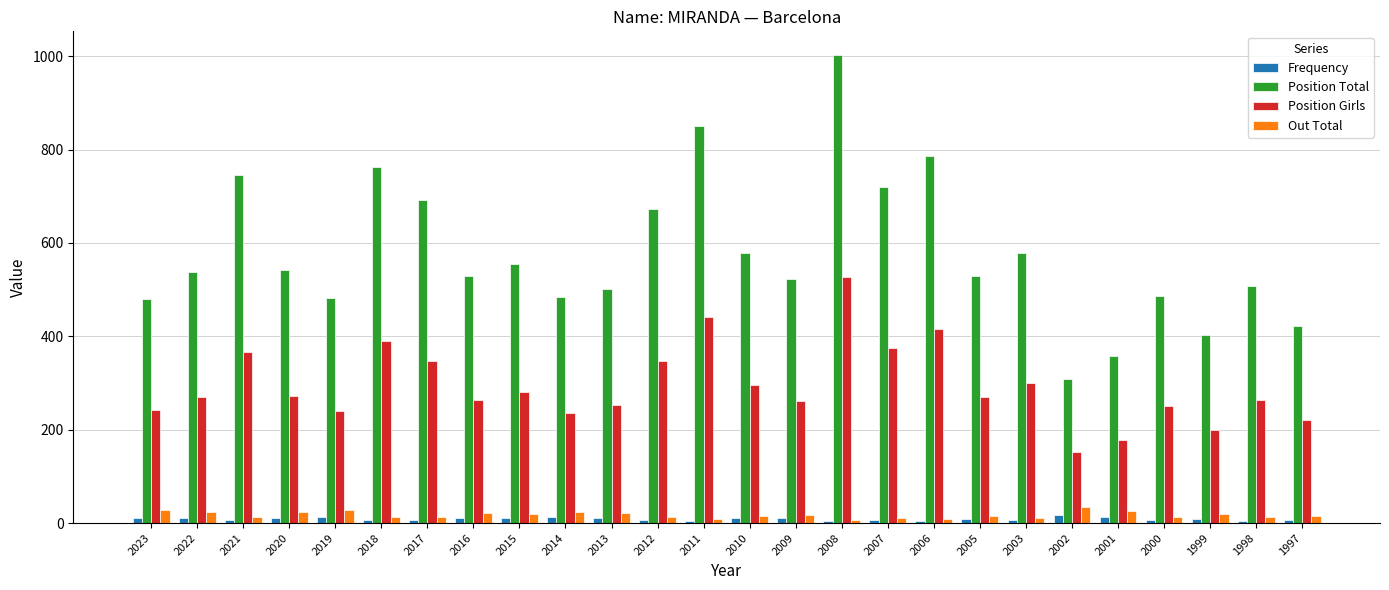

What is the minimum value shown in the chart?

4